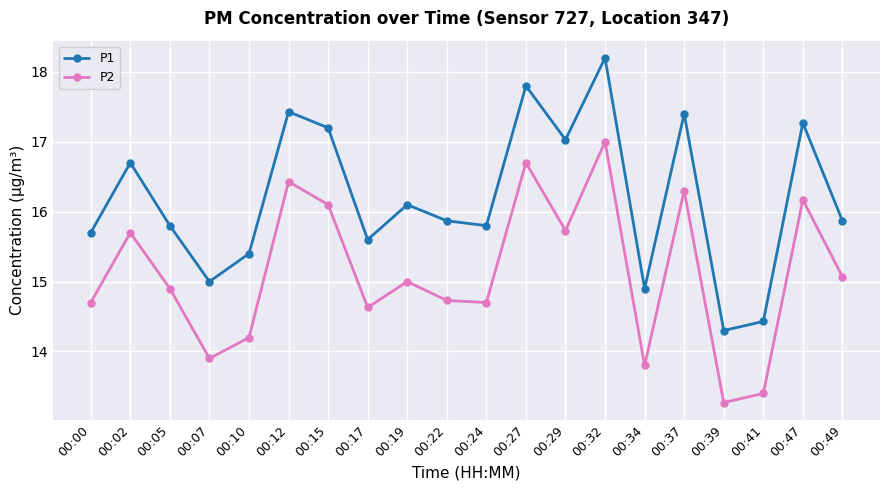

Reading left to right, transcribe all the data shown in this chart.

P1: 15.7	16.7	15.8	15.0	15.4	17.4	17.2	15.6	16.1	15.9	15.8	17.8	17.0	18.2	14.9	17.4	14.3	14.4	17.3	15.9
P2: 14.7	15.7	14.9	13.9	14.2	16.4	16.1	14.6	15.0	14.7	14.7	16.7	15.7	17.0	13.8	16.3	13.3	13.4	16.2	15.1